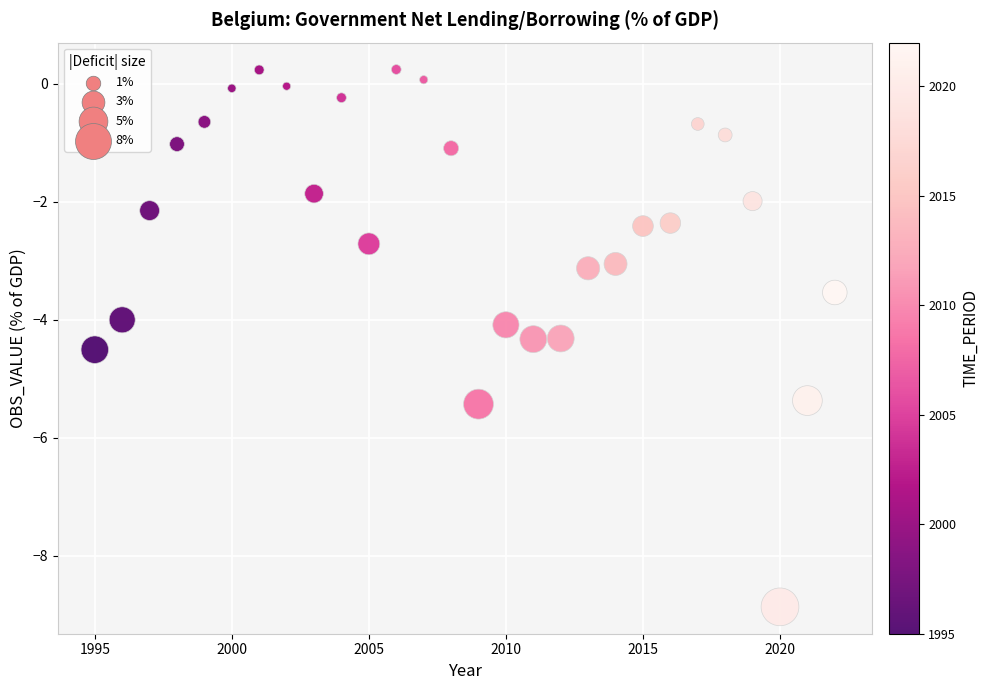

What is the range of Y values (max minus min)?

9.1